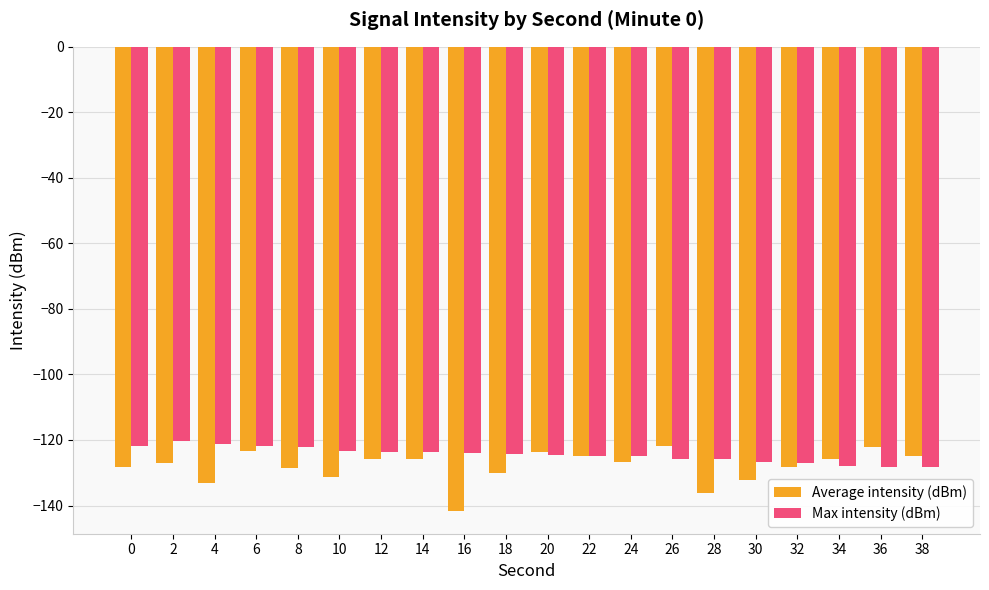

The Average intensity (dBm) series shows -48.7 at 12. True or false?

False